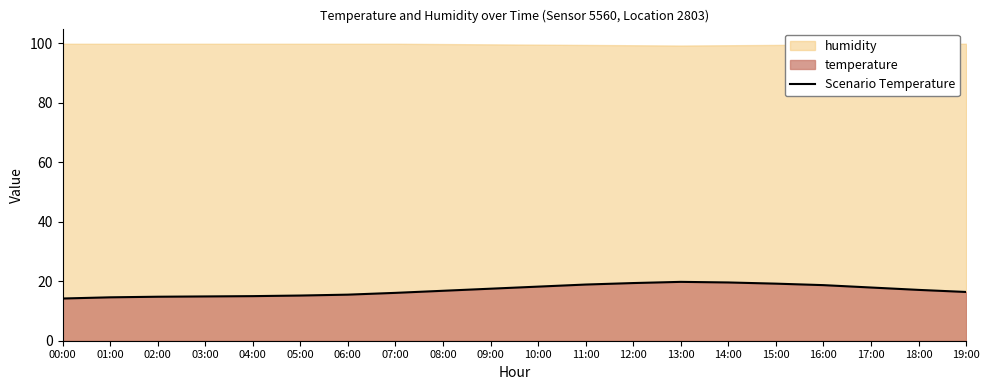

Does the chart display data point markers on the line(s)?

No